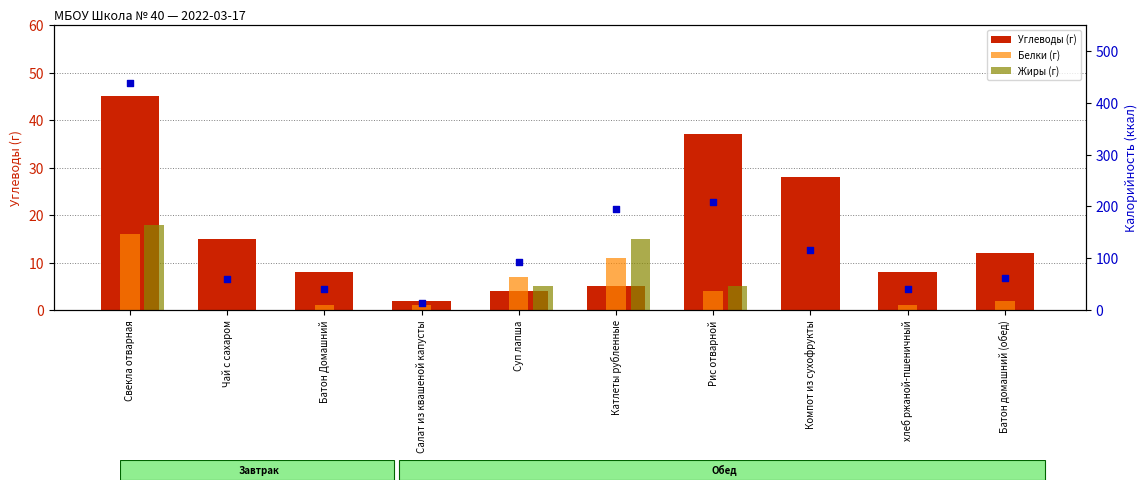

Which series has the widest spread of Y values?

Калорийность (ккал)